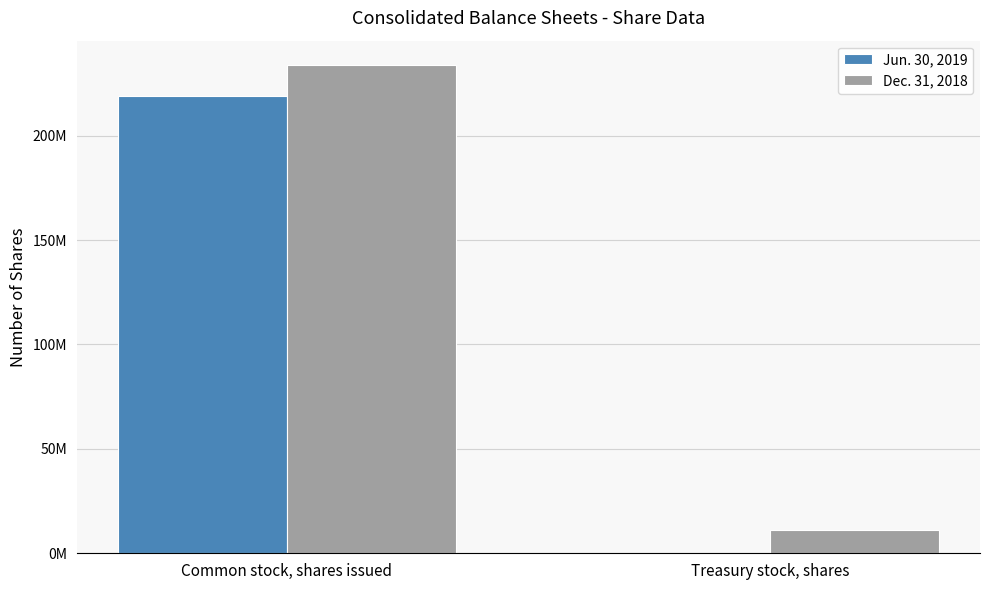

Are the bars horizontal?

No